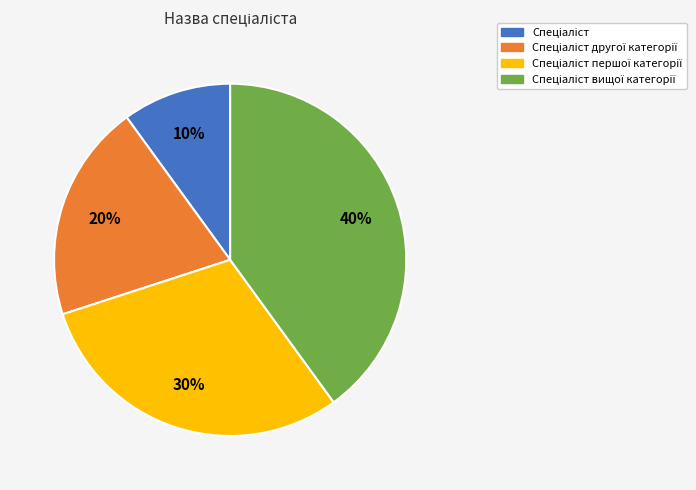

To the nearest percent, what is the difference between the largest and smallest slice percentages?

30%